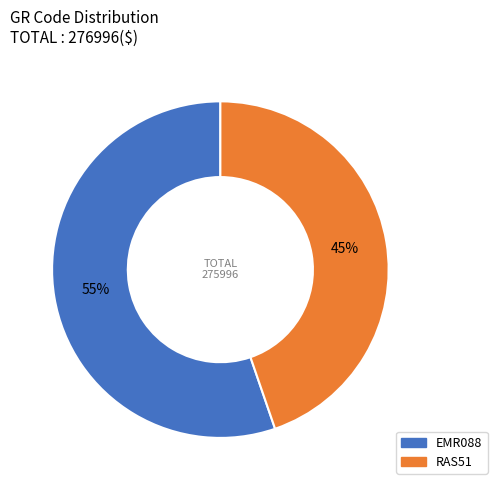

What percentage is the EMR088 slice, to the nearest percent?

55%